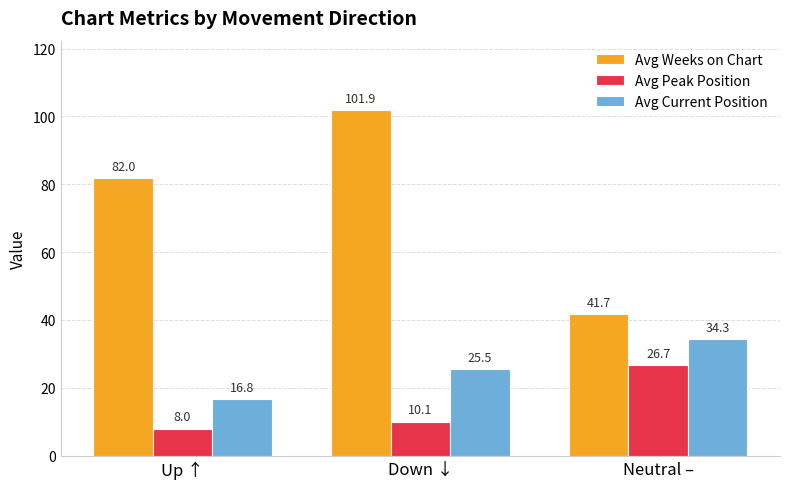

Which series has the largest total across all categories?

Avg Weeks on Chart